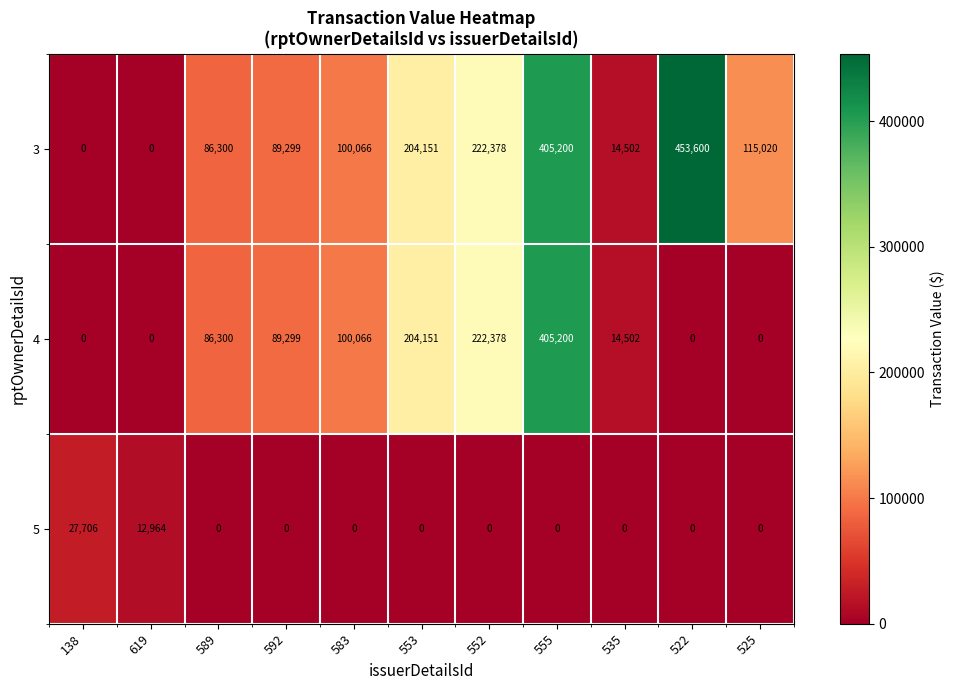

Which series has the largest total across all categories?

3